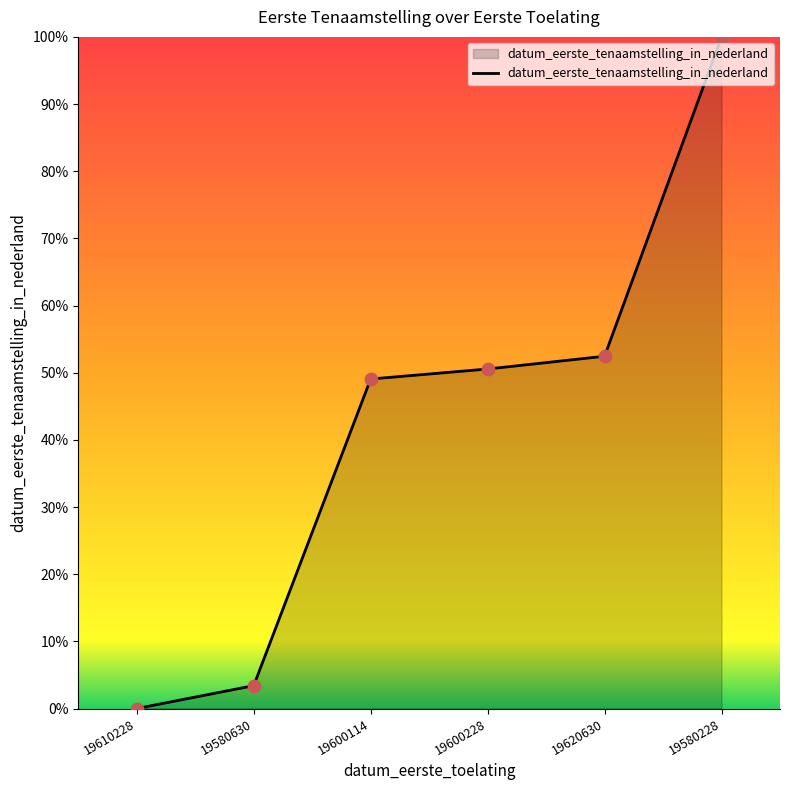

What is the change in value from 19610228 to 19580228?

+100.0